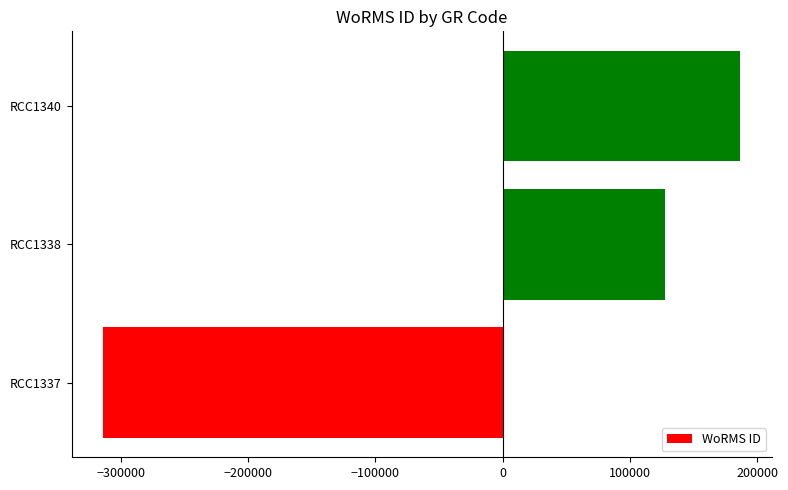

What is the difference between the maximum and minimum values?

500331